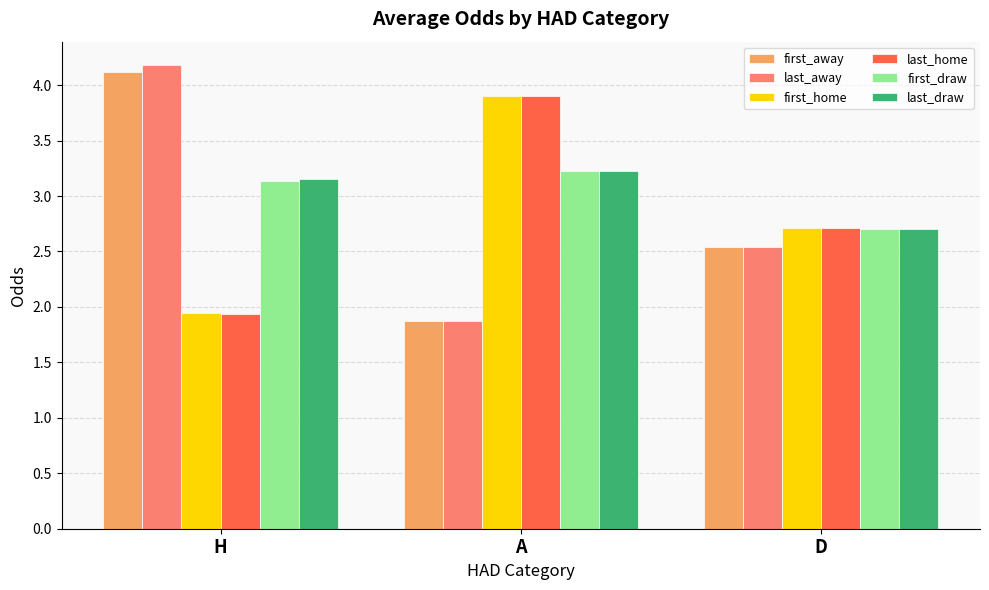

Which series has the widest spread of values?

last_away